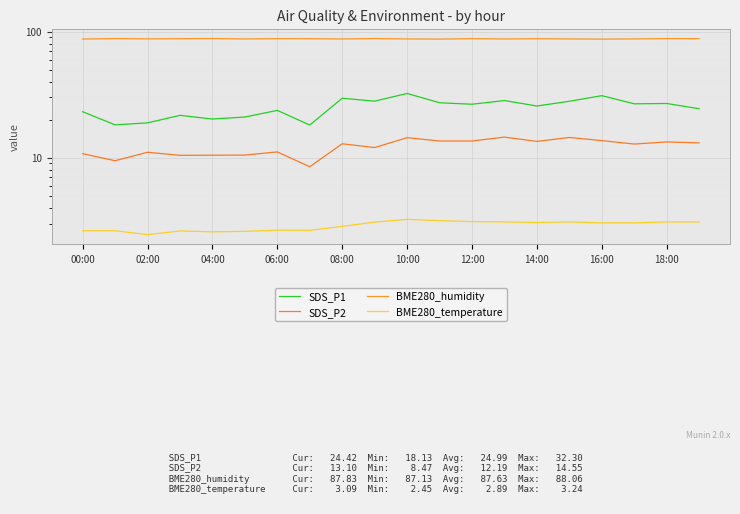

What is the difference between the highest and lowest values at 17?

84.4